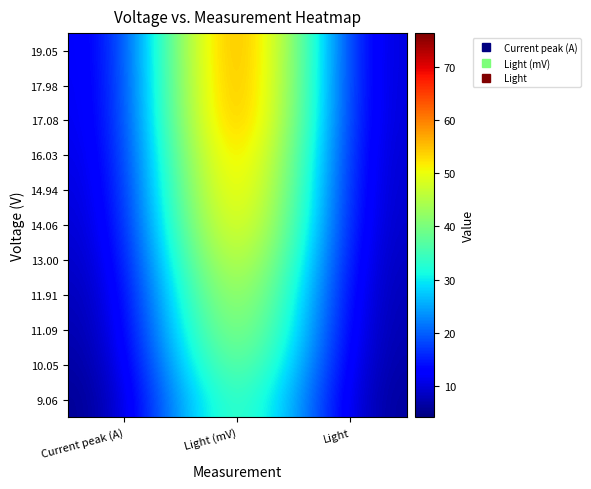

Reading right to left, transcribe all the data shown in this chart.

9.06: Light=4.7	Light (mV)=47.0	Current peak (A)=4.2
10.05: Light=5.2	Light (mV)=51.7	Current peak (A)=4.8
11.09: Light=5.6	Light (mV)=55.8	Current peak (A)=5.5
11.91: Light=5.9	Light (mV)=58.9	Current peak (A)=6.1
13.00: Light=6.3	Light (mV)=63.1	Current peak (A)=6.8
14.06: Light=6.7	Light (mV)=67.2	Current peak (A)=7.5
14.94: Light=7.0	Light (mV)=69.8	Current peak (A)=8.1
16.03: Light=7.2	Light (mV)=71.9	Current peak (A)=8.6
17.08: Light=7.5	Light (mV)=75.0	Current peak (A)=9.0
17.98: Light=7.6	Light (mV)=75.8	Current peak (A)=9.2
19.05: Light=7.6	Light (mV)=76.3	Current peak (A)=9.5